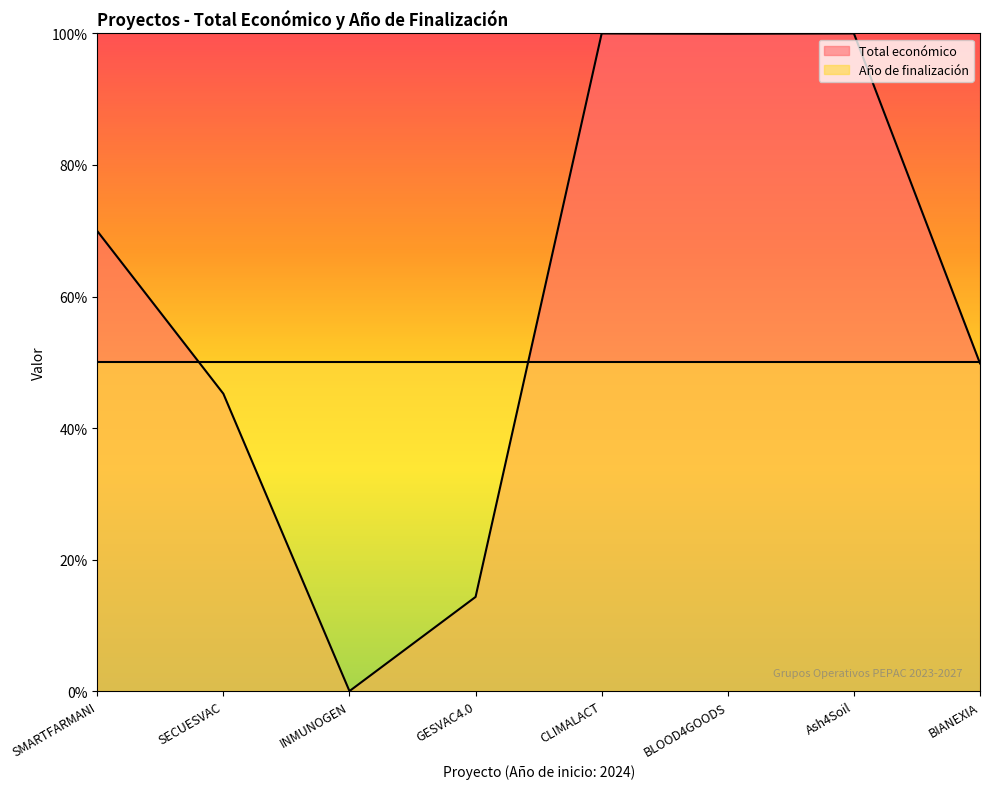

Reading left to right, extract all data points from this chart.

SMARTFARMANI=0.7	SECUESVAC=0.5	INMUNOGEN=0.0	GESVAC4.0=0.1	CLIMALACT=1.0	BLOOD4GOODS=1.0	Ash4Soil=1.0	BIANEXIA=0.5